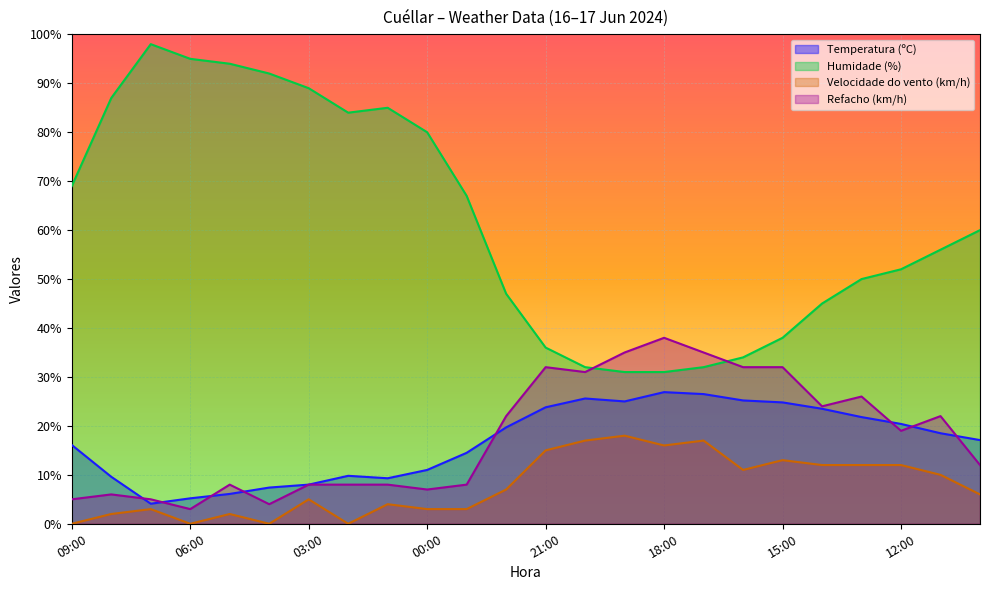

What is the difference between the highest and lowest values at 03:00?

84.0